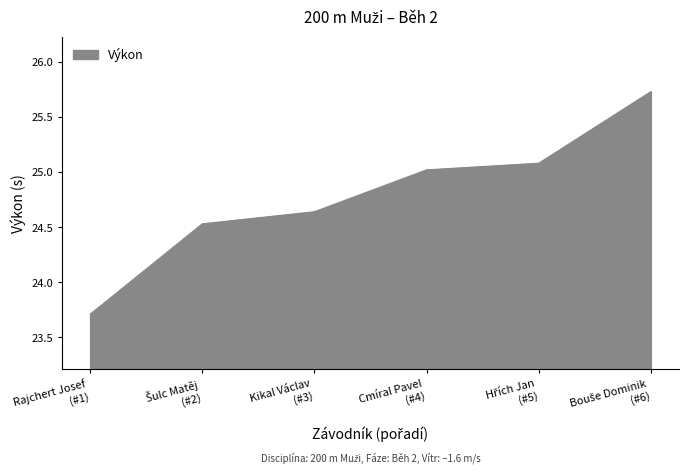

What is the smallest value displayed?

23.7